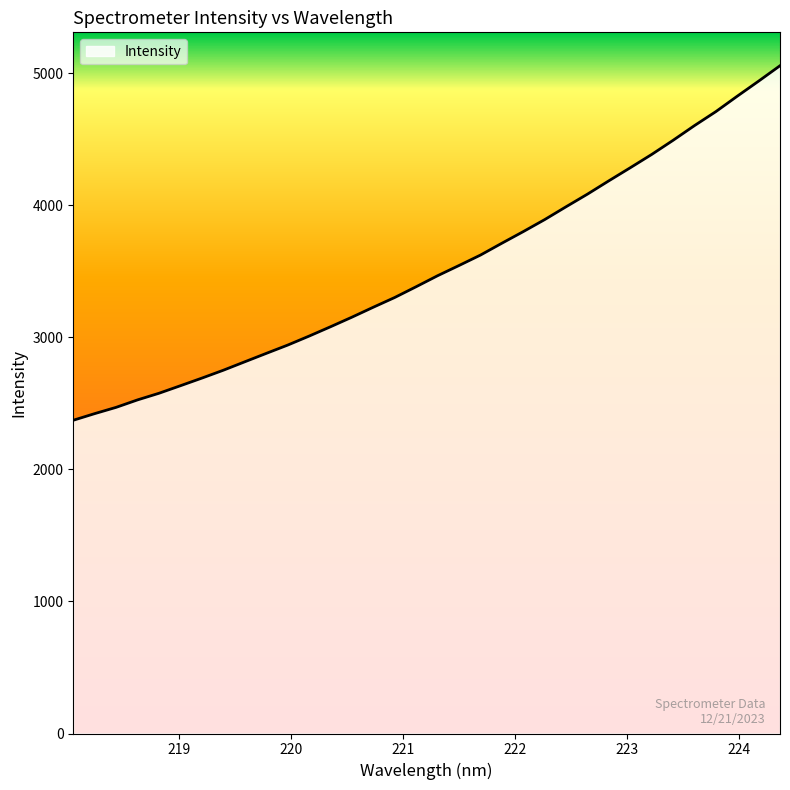

What is the greatest value displayed?

5058.0